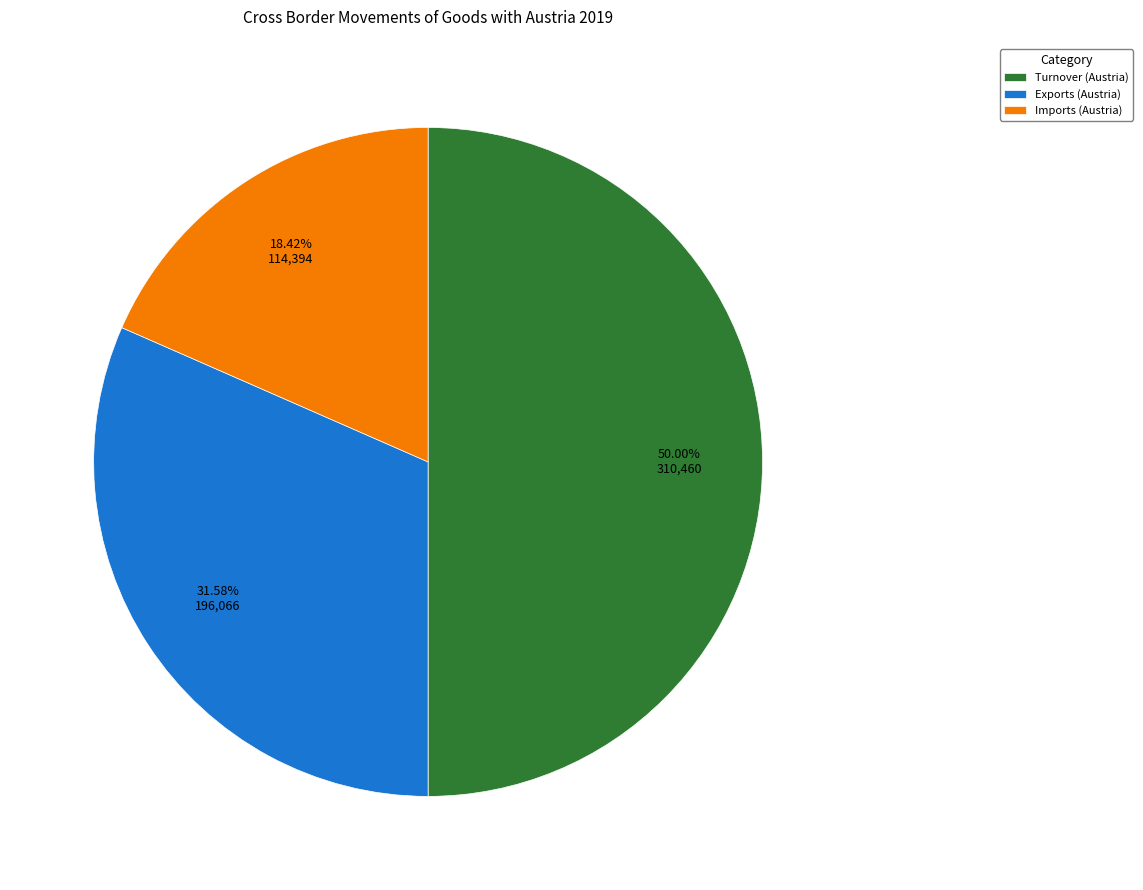

Is it true that Imports (Austria) is 18% of the pie?

True